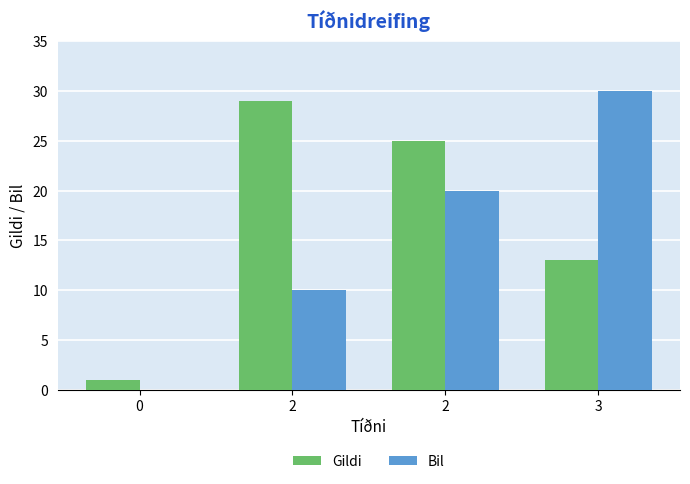

Count the number of data series in this chart.

2